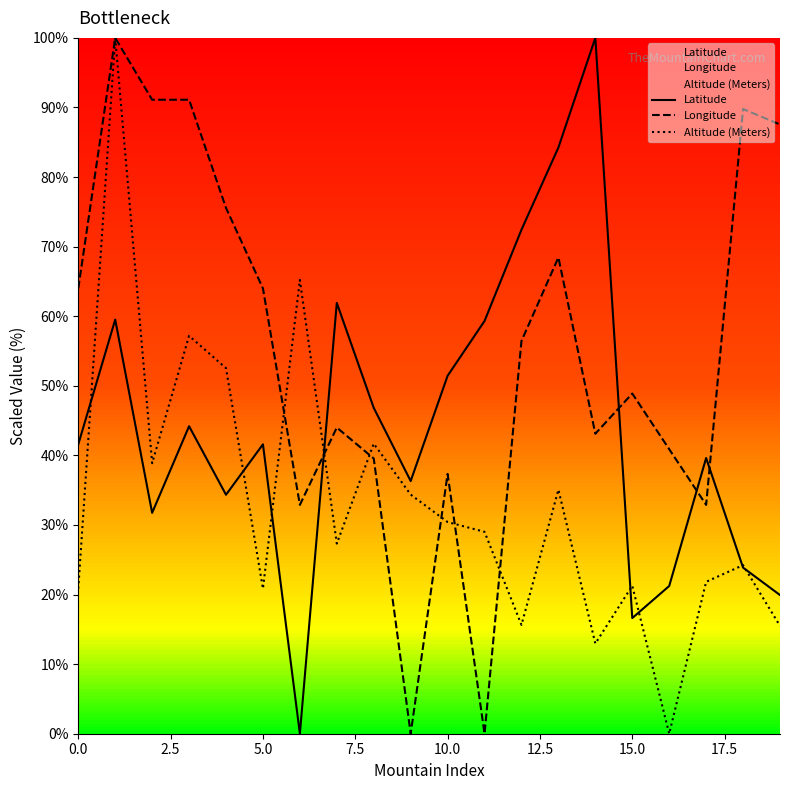

True or false: Altitude (Meters) has a value of 34.4 at 9.

True